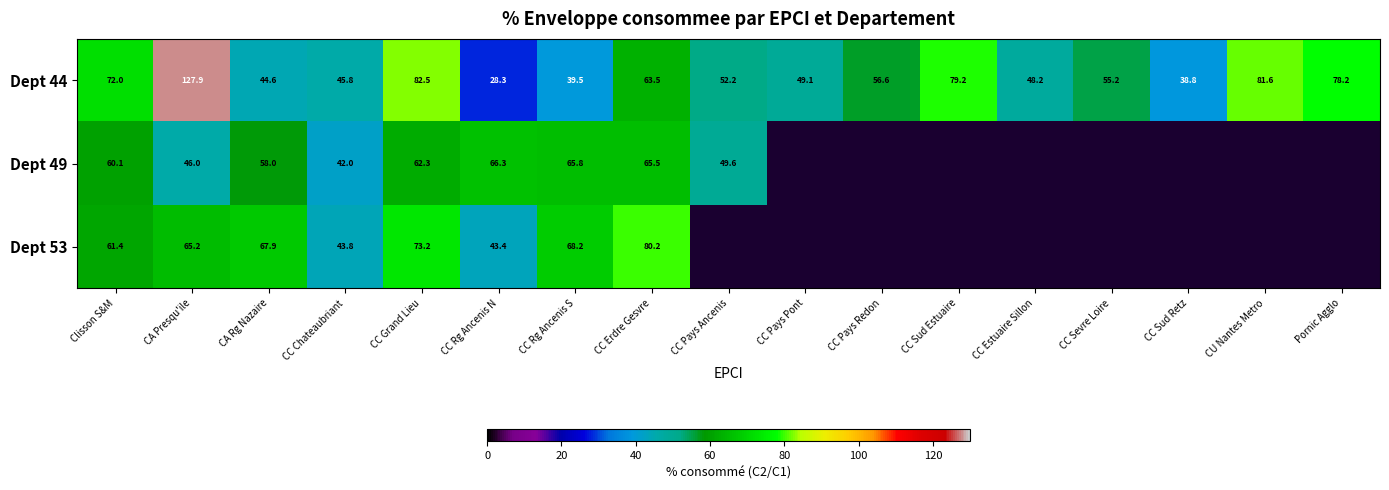

How many data points in Dept 44 are less than 55?

8